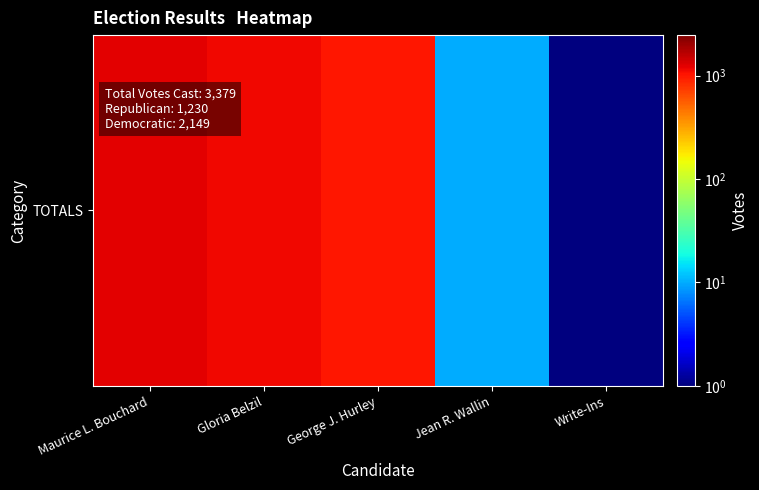

What value does the data have at Maurice L. Bouchard?

1230.0